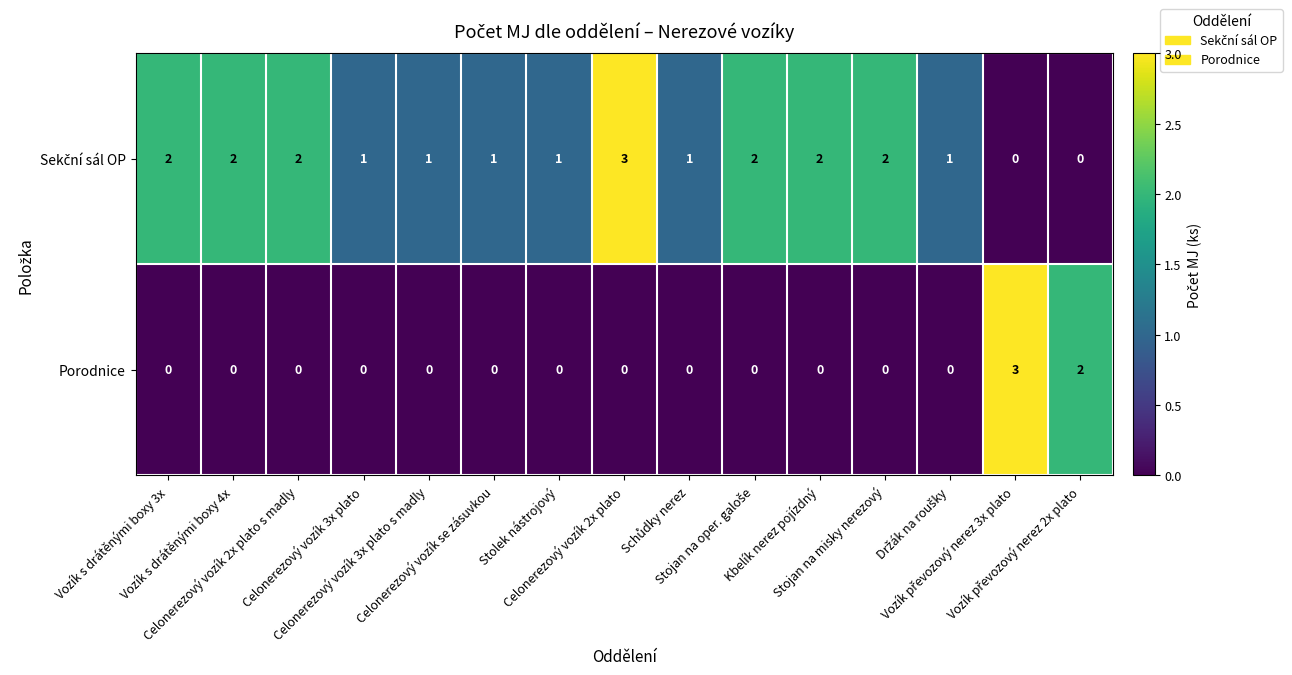

At how many categories does at least one series exceed 0?

15